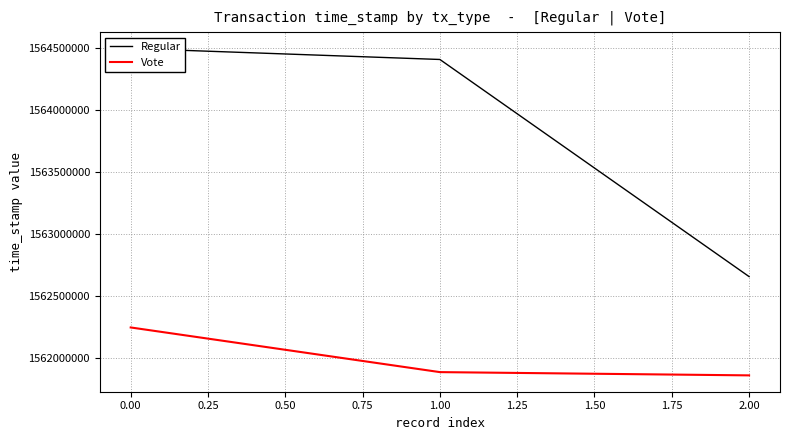

How many values in the Vote series are below 1561882268?

1